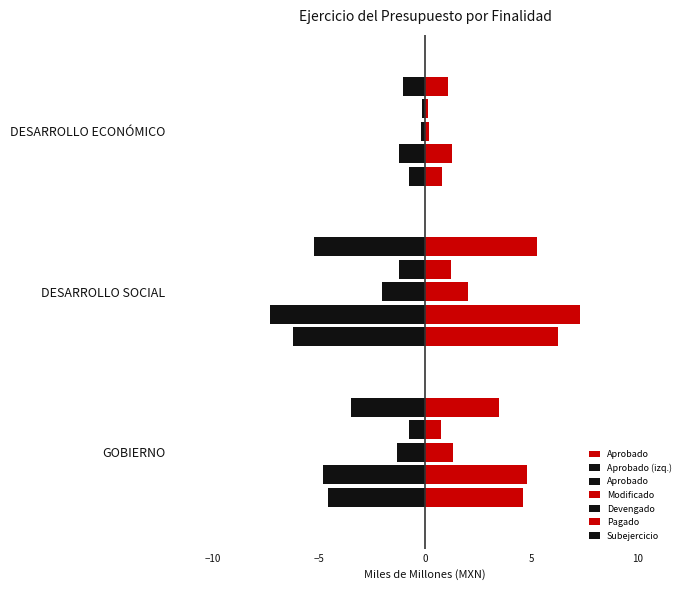

What is the value of the Aprobado (izq.) bar at the 2nd from the left?

-6.2